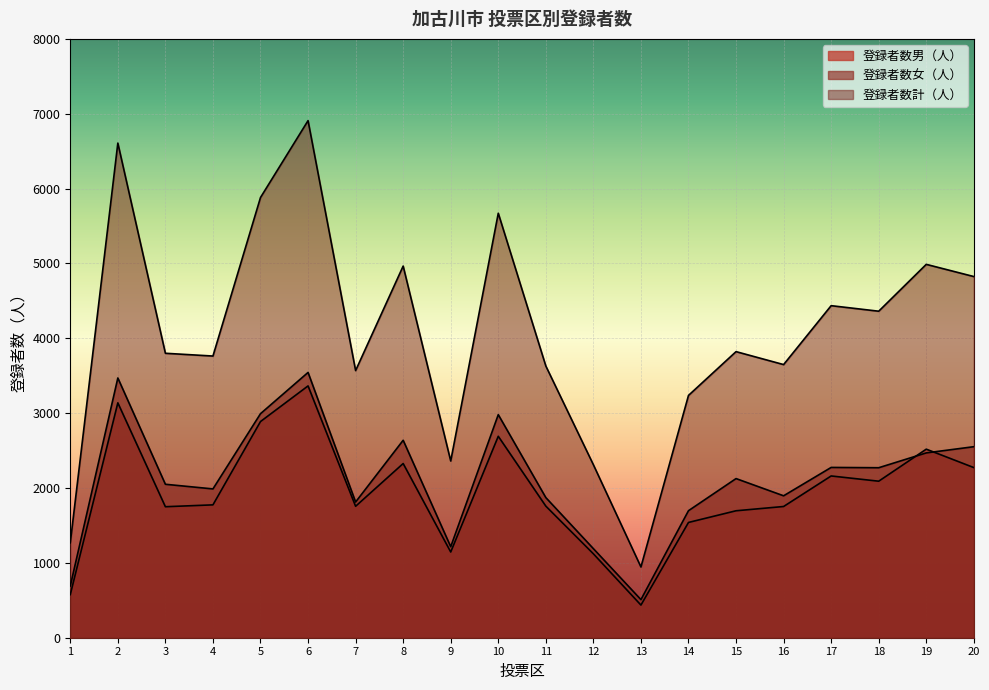

At 4, list the series in order from smallest to largest.

登録者数男（人）, 登録者数女（人）, 登録者数計（人）